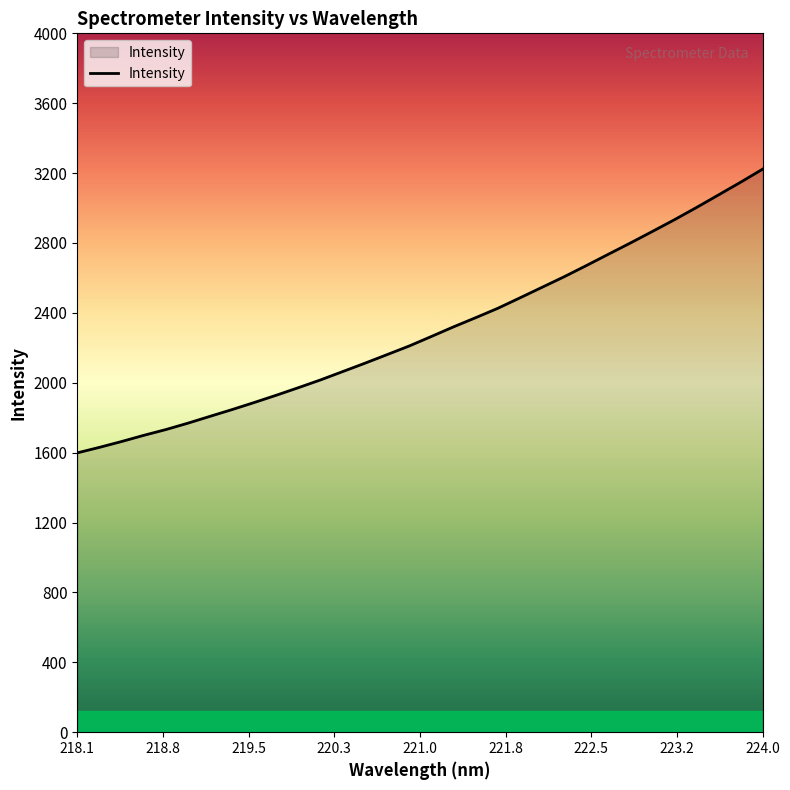

What is the difference between the maximum and minimum values?

1623.8